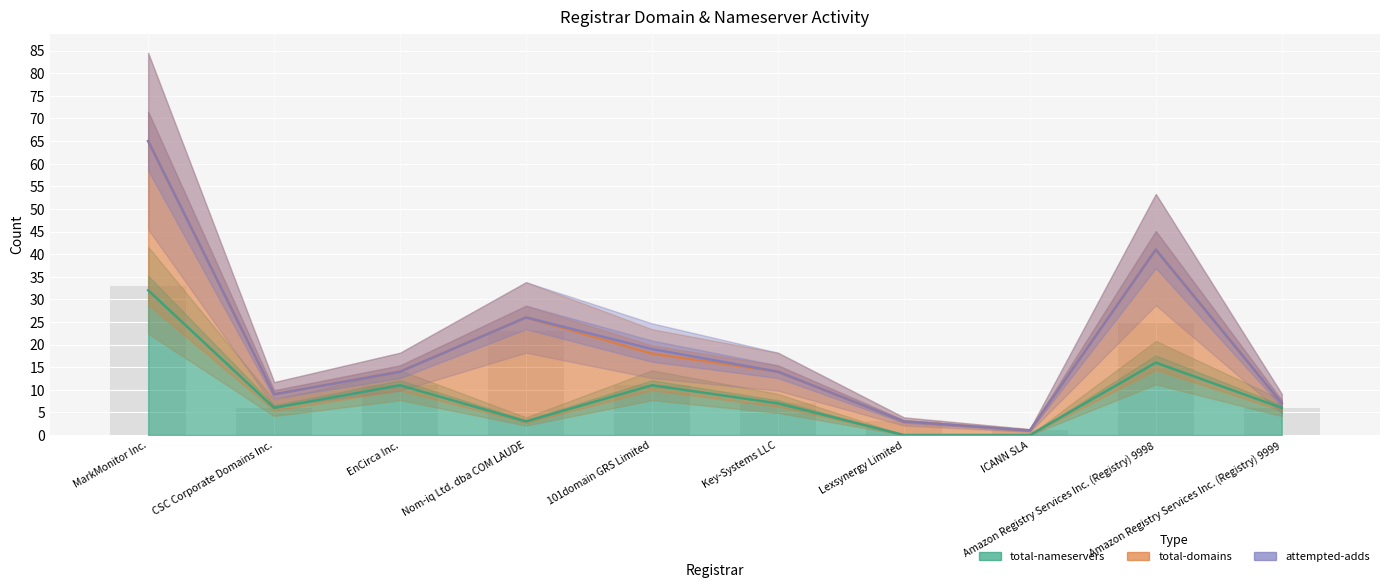

Does the chart contain any negative values?

No